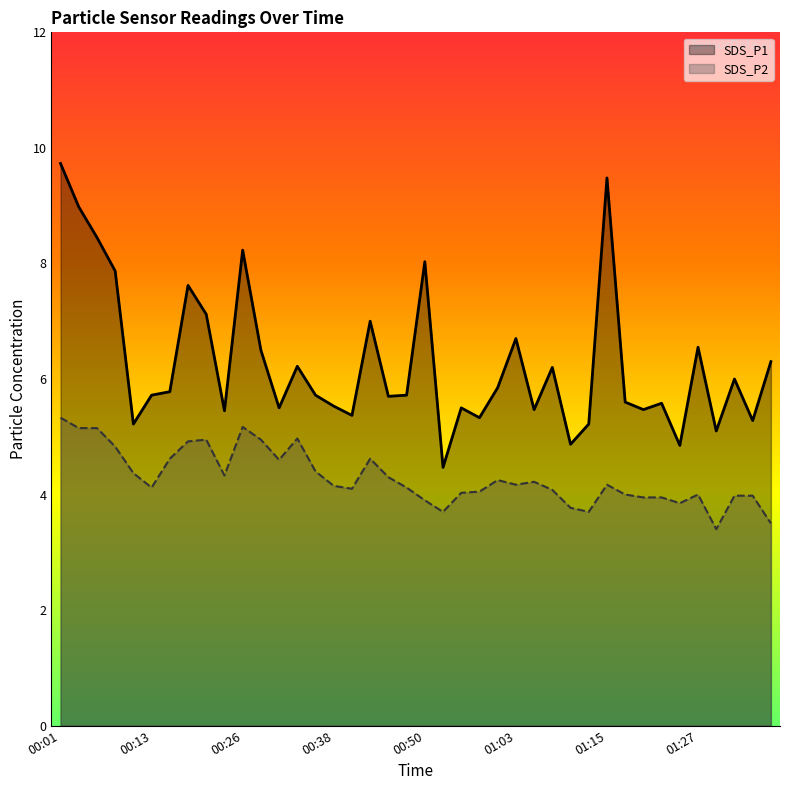

True or false: SDS_P1 and SDS_P2 cross at least once.

False